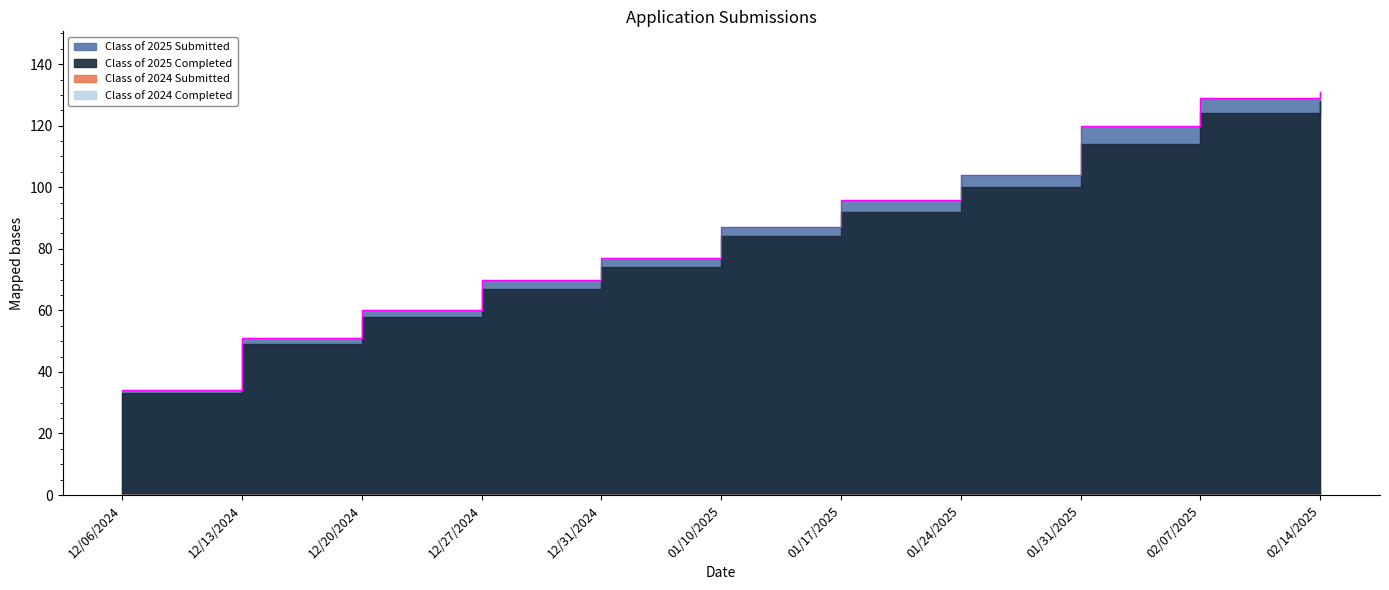

How many lines are shown in the chart?

4